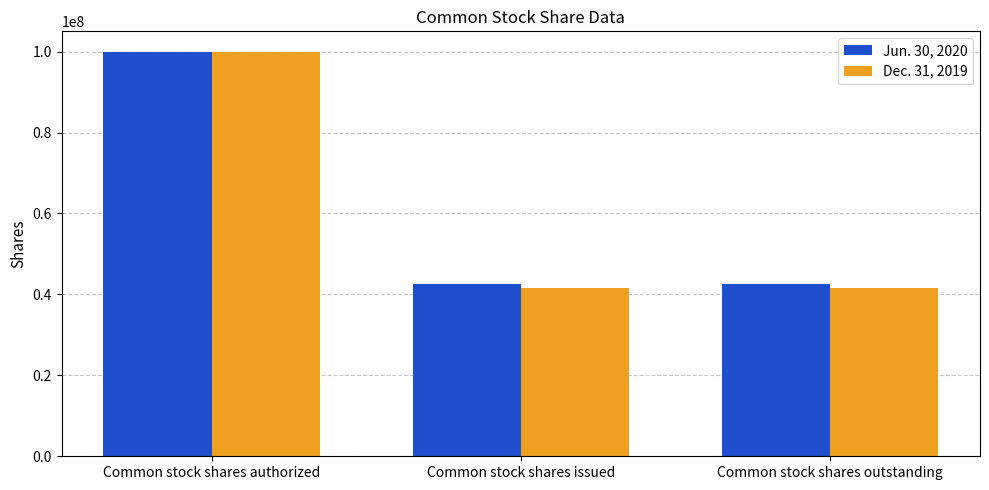

What is the difference between the Jun. 30, 2020 values at Common stock shares issued and Common stock shares authorized?

57308886